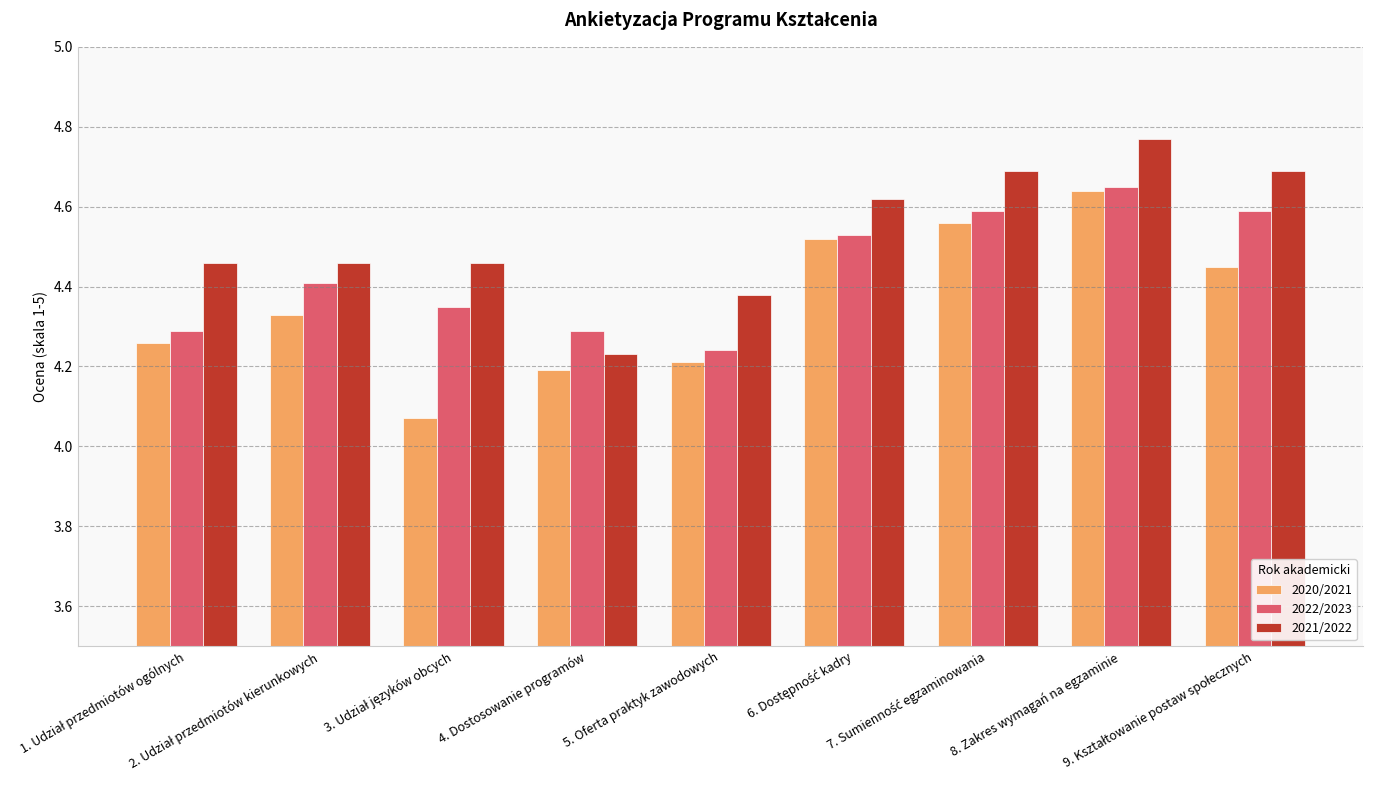

At which category is the sum across all series the highest?

8. Zakres wymagań na egzaminie